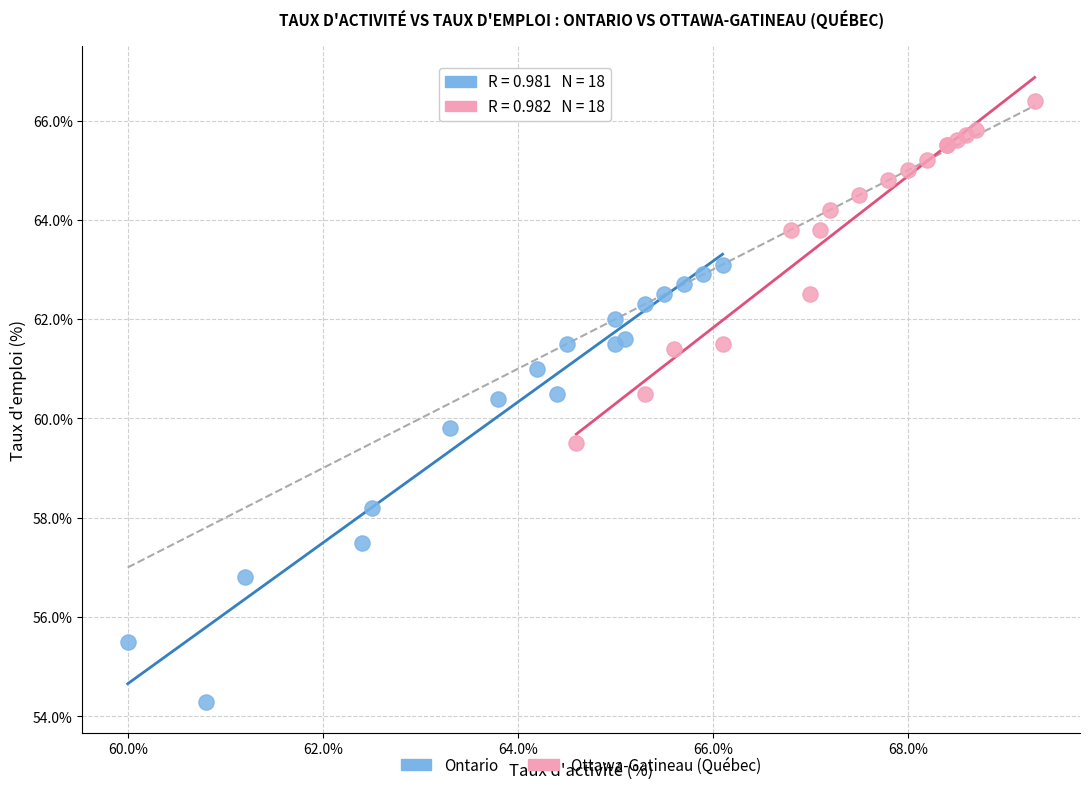

Which series contains the lowest Y value?

Ontario